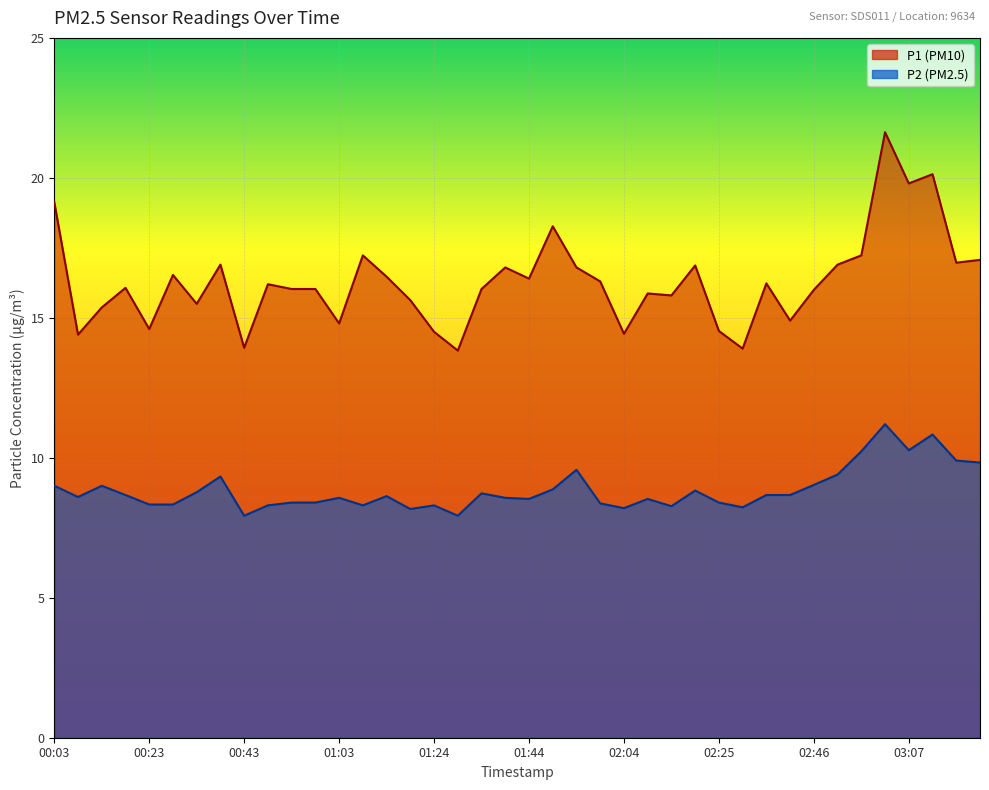

Which label corresponds to the largest value in the chart?

03:02